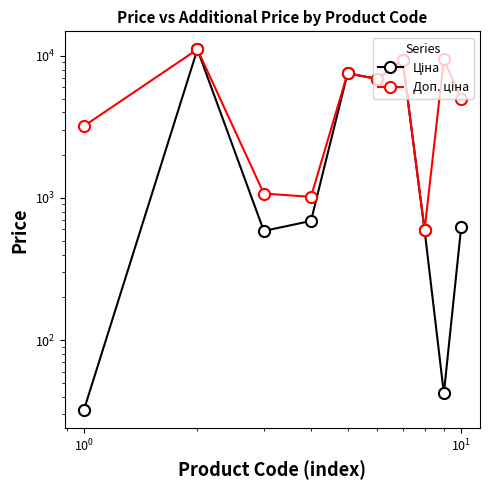

List the series in order of their peak value, highest first.

Ціна, Доп. ціна